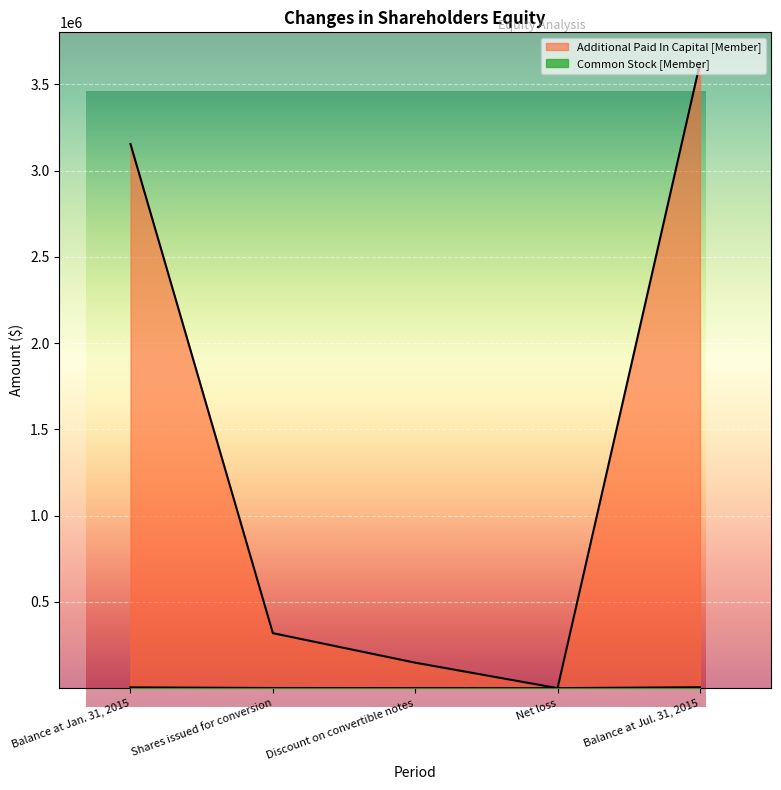

List the series in order of their peak value, lowest first.

Common Stock [Member], Additional Paid In Capital [Member]